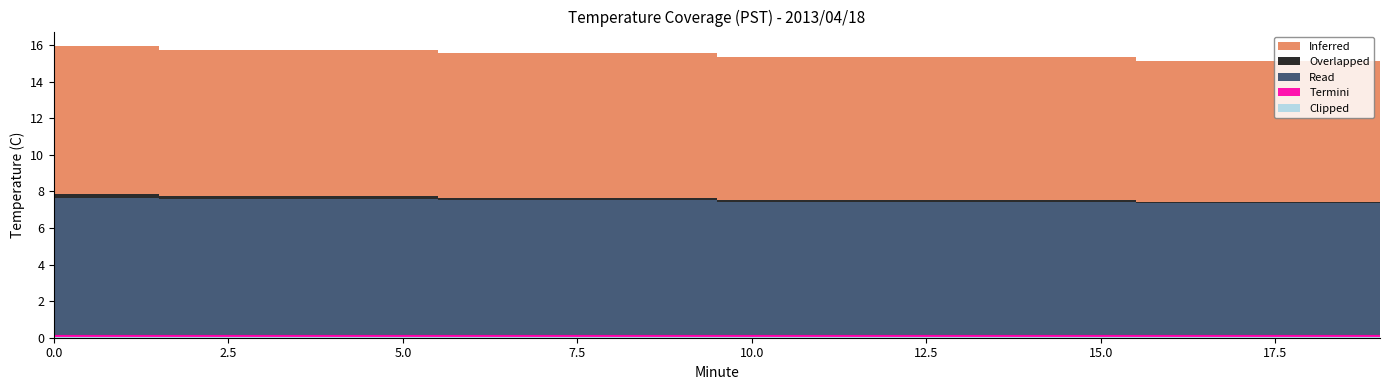

True or false: Inferred and Read cross at least once.

False